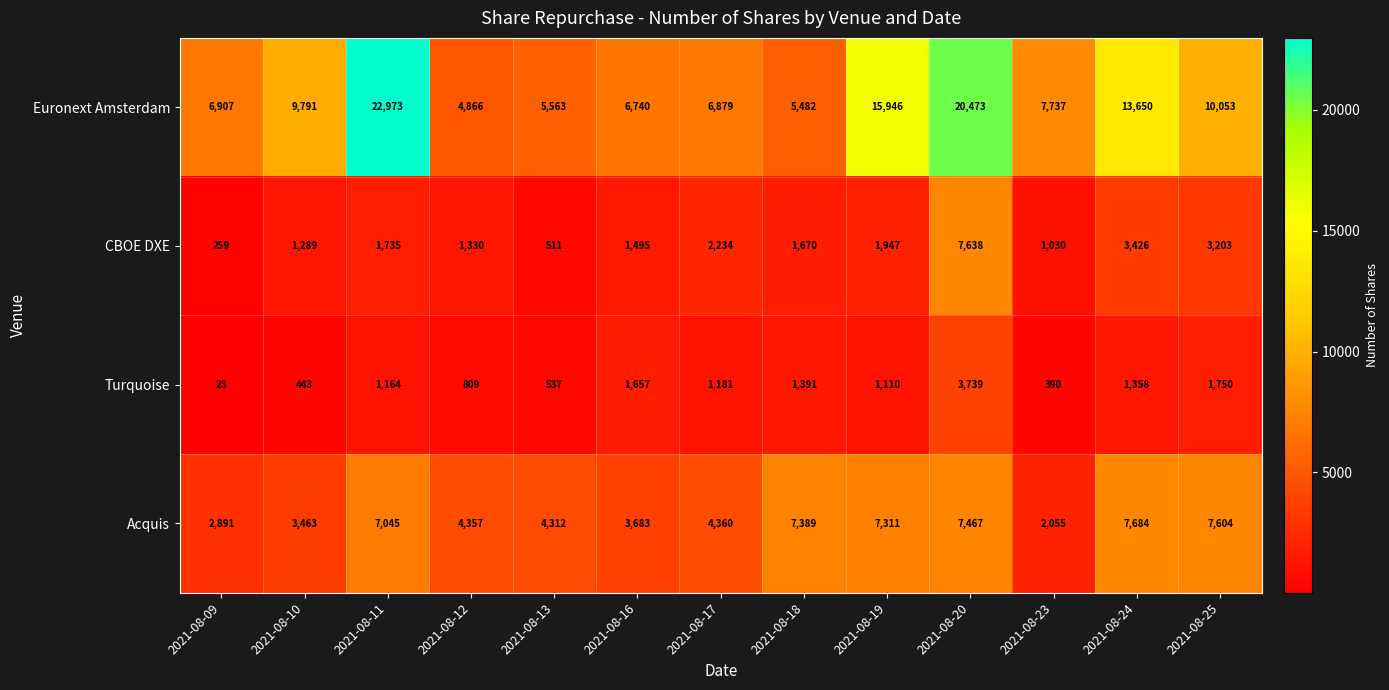

Which series has the widest spread of values?

Euronext Amsterdam